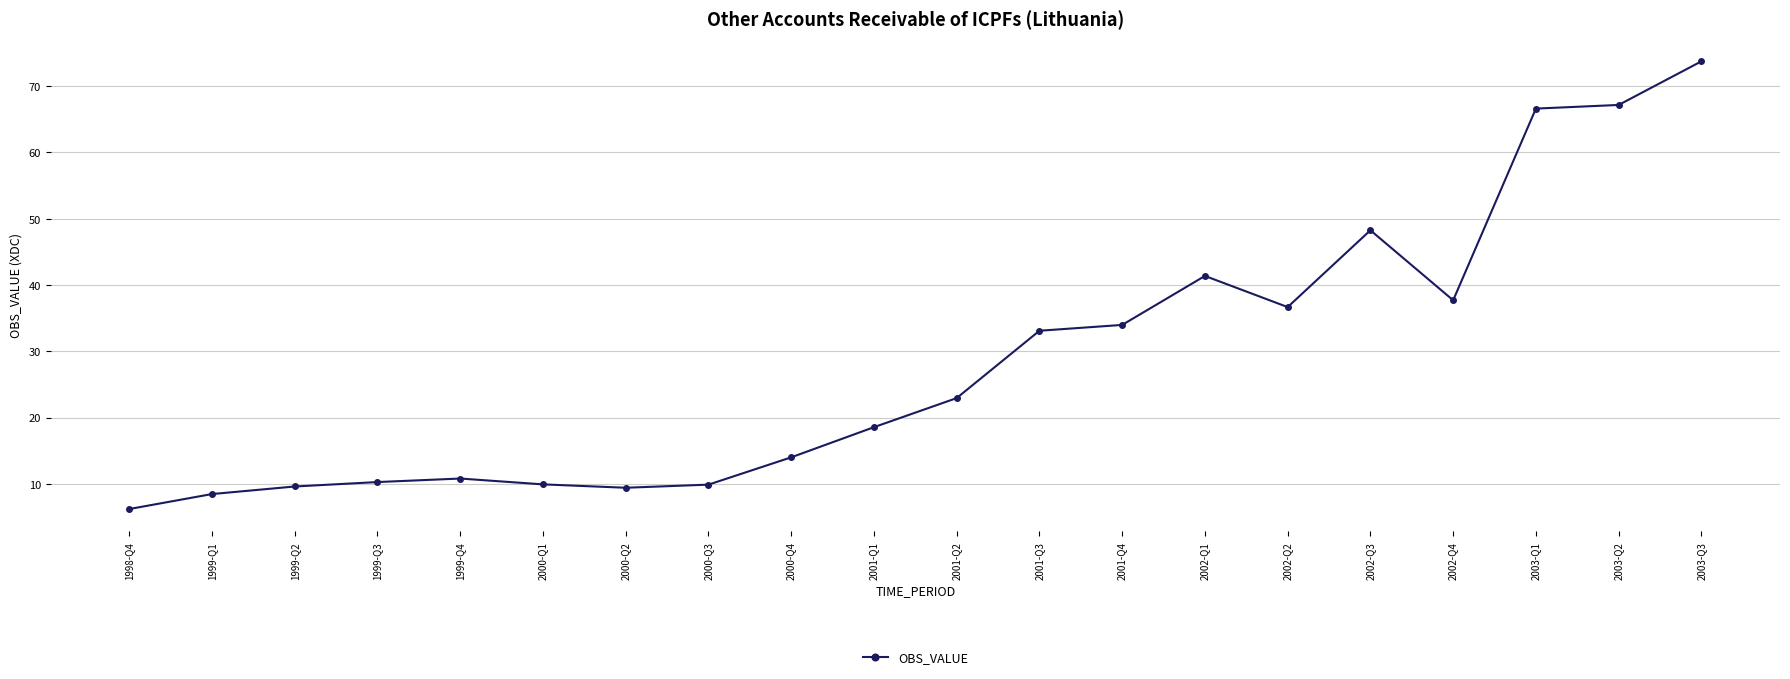

Does the chart display data point markers on the line(s)?

Yes